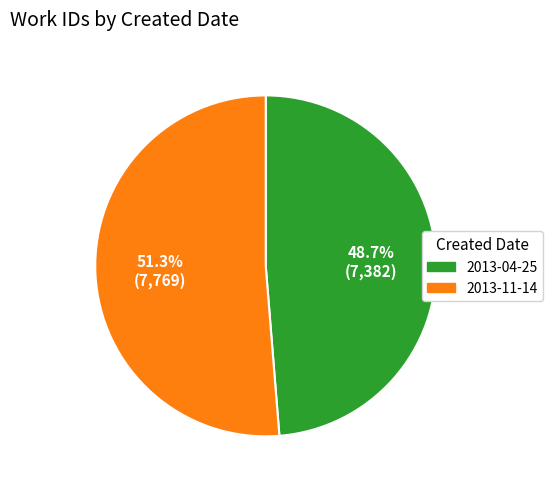

Which has a higher value, 2013-04-25 or 2013-11-14?

2013-11-14